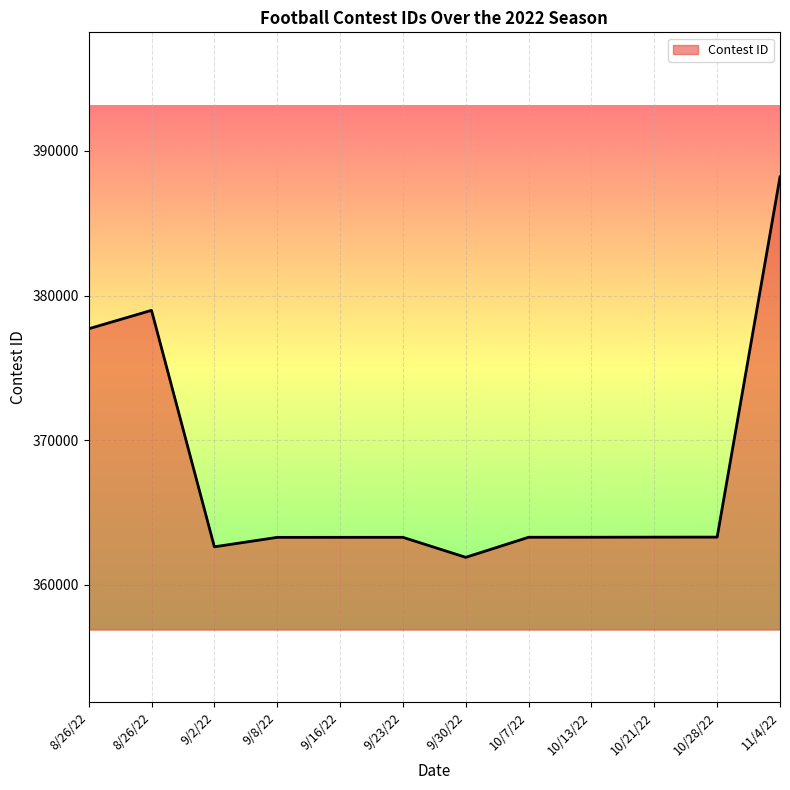

What is the difference between the maximum and minimum values?

26301